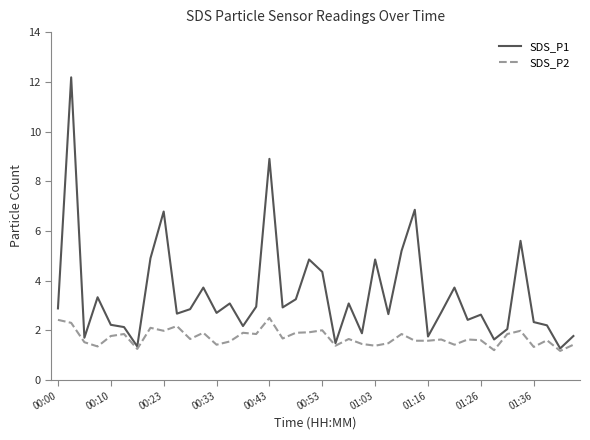

Which series has the largest range (max minus min)?

SDS_P1